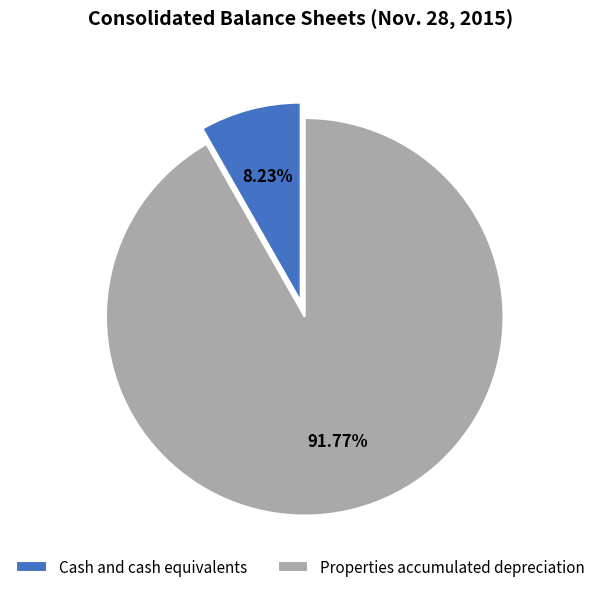

To the nearest percent, what portion does Cash and cash equivalents represent?

8%